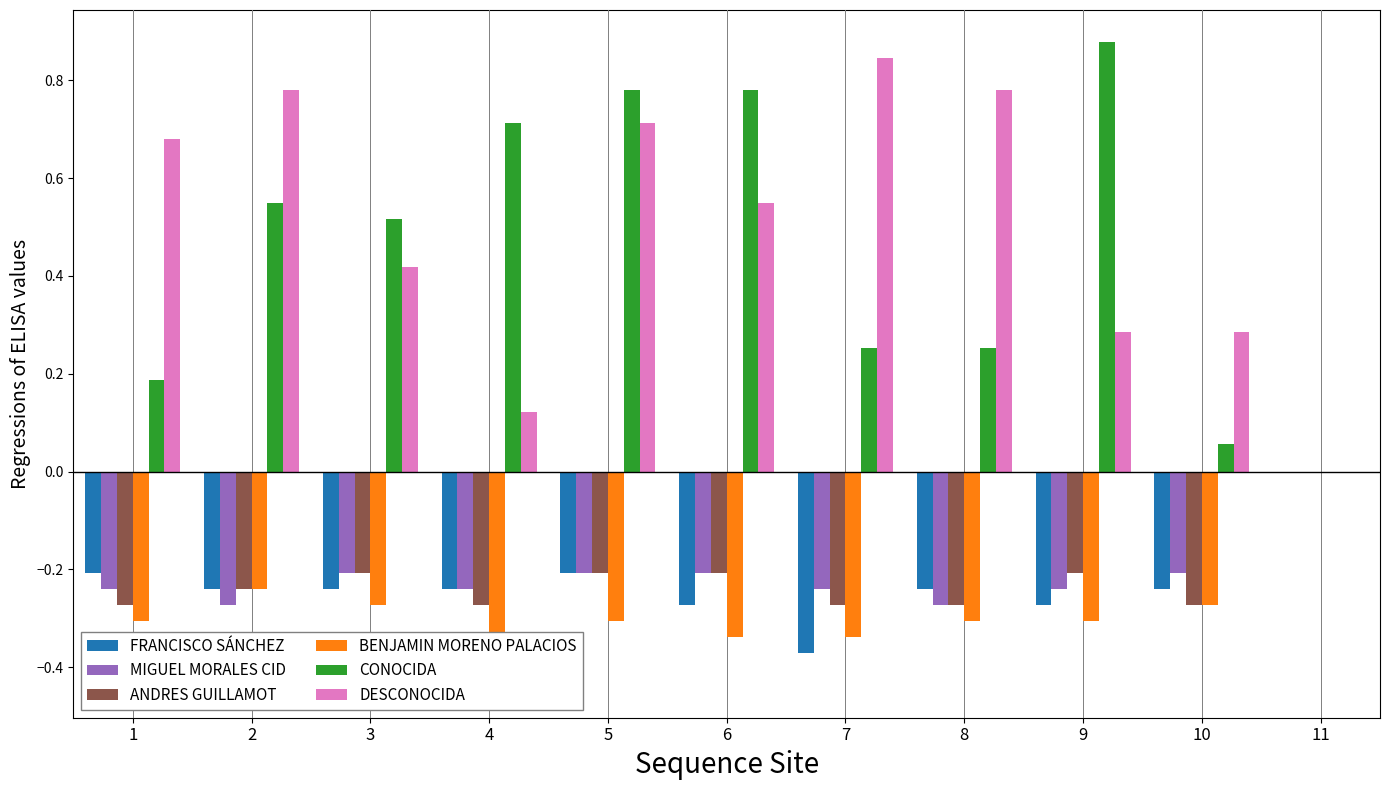

Is the value of DESCONOCIDA at 6 greater than the value of FRANCISCO SÁNCHEZ at 3?

Yes